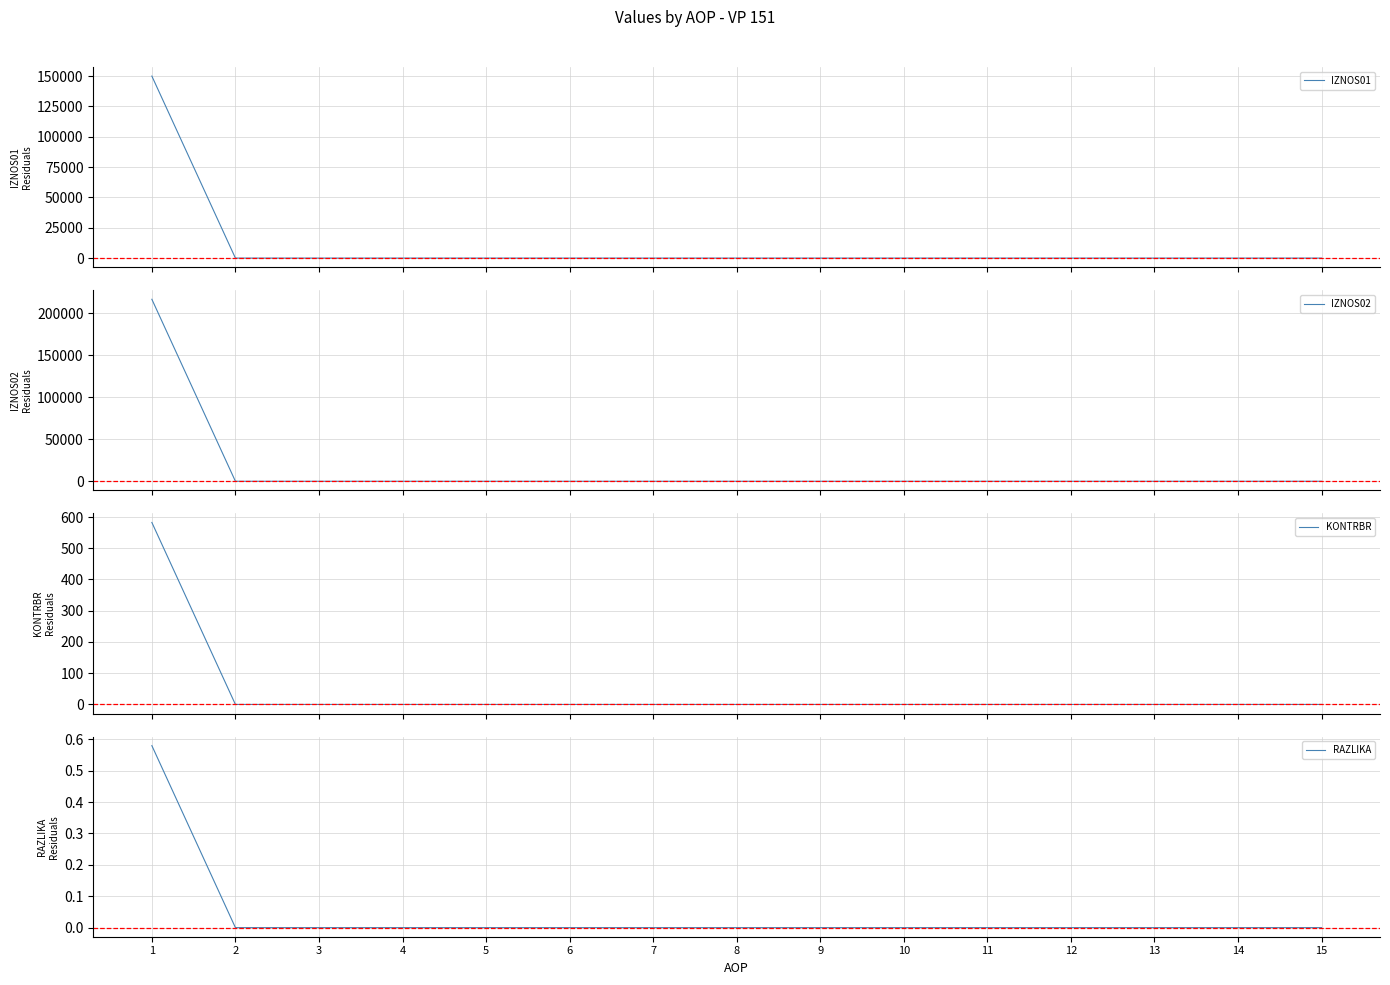

How many series are shown in this chart?

4